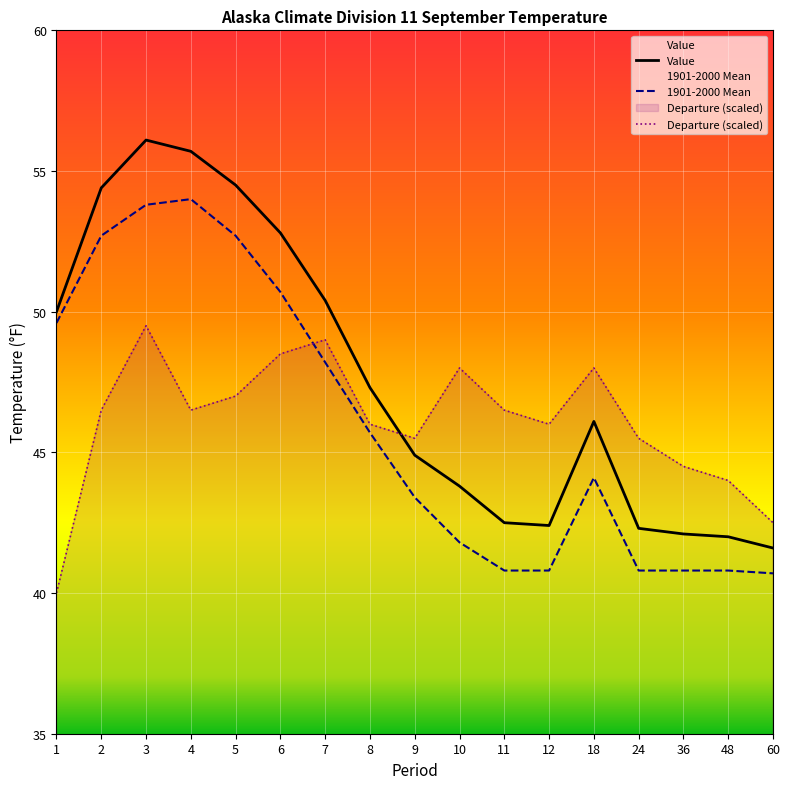

How many lines are shown in the chart?

3